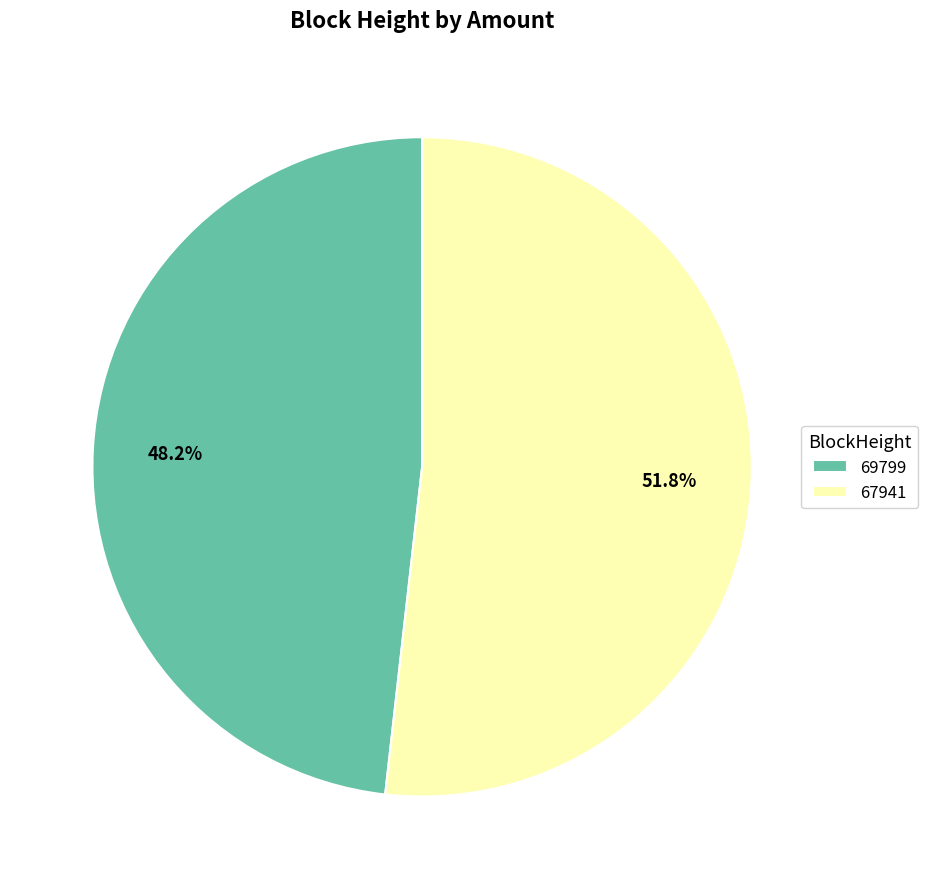

How many slices are in this pie chart?

2